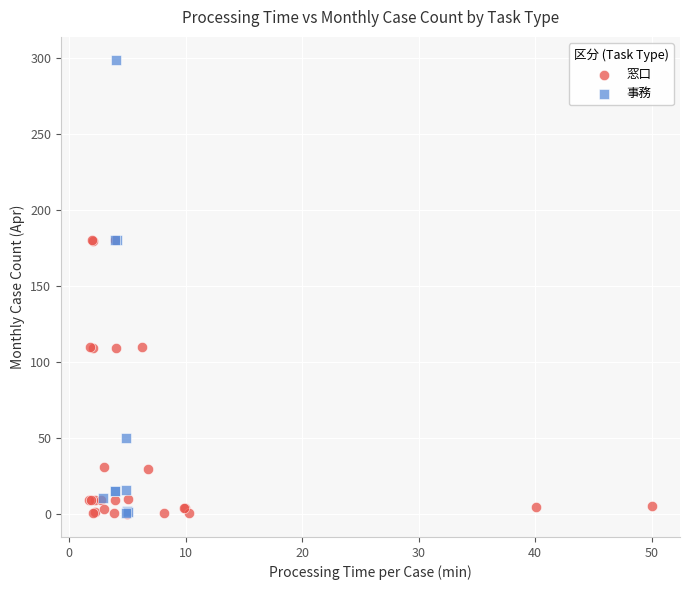

Which series has the largest Y range (max minus min)?

事務